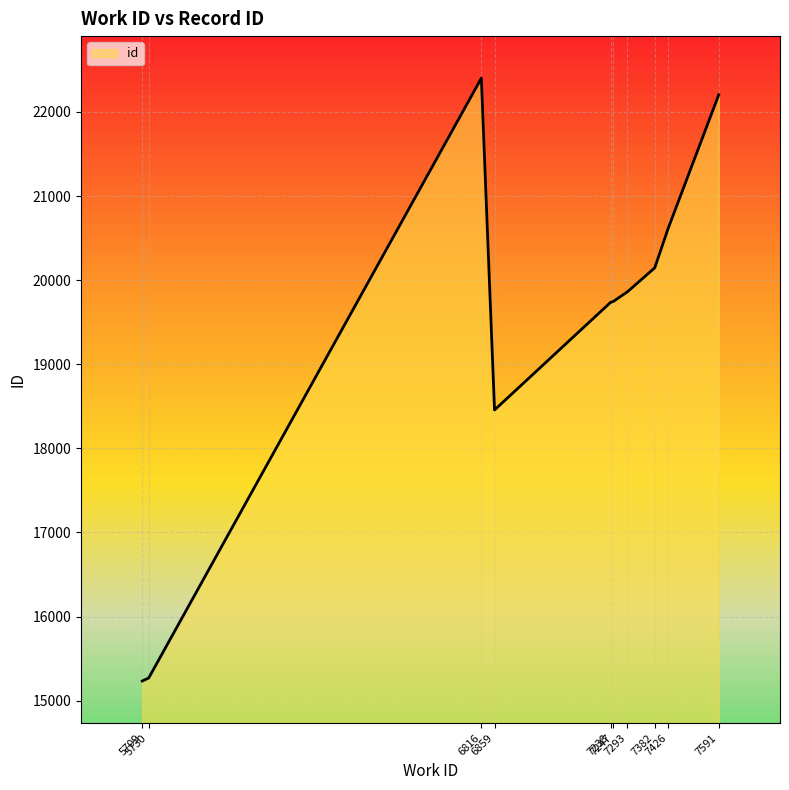

What is the difference between the second highest and second lowest values?

6935